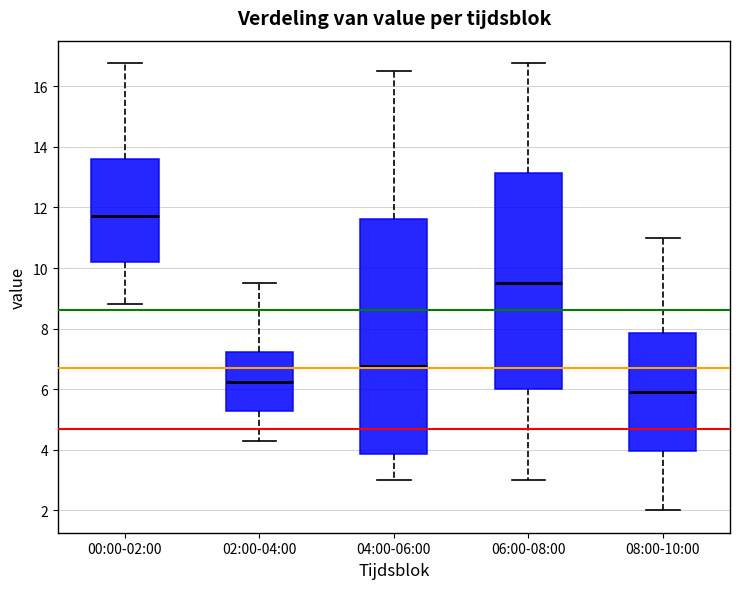

Which box is the tallest, from its lower edge to its upper edge?

04:00-06:00